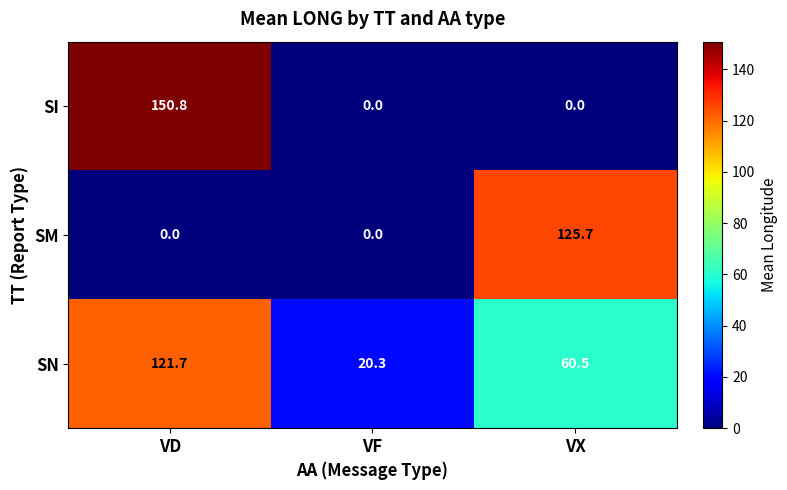

At how many categories does at least one series exceed 44?

2